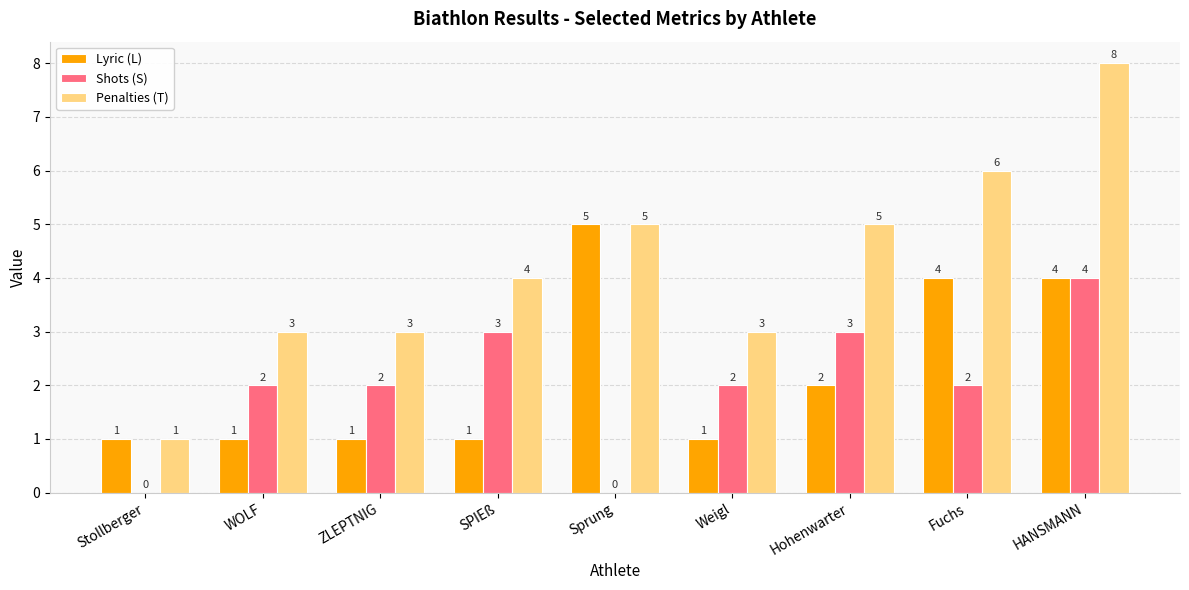

What is the sum of the Shots (S) values at ZLEPTNIG and Weigl?

4